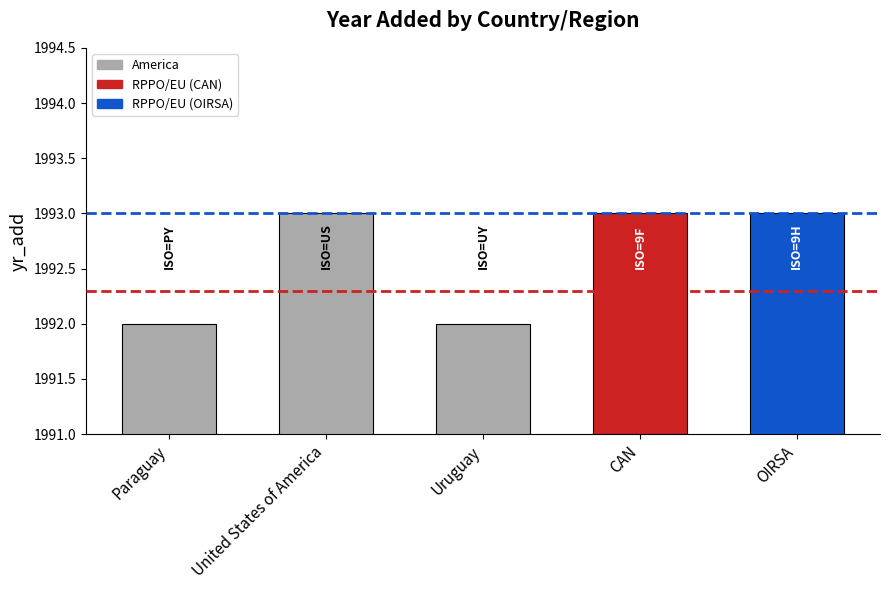

What is the sum of all values?

9963